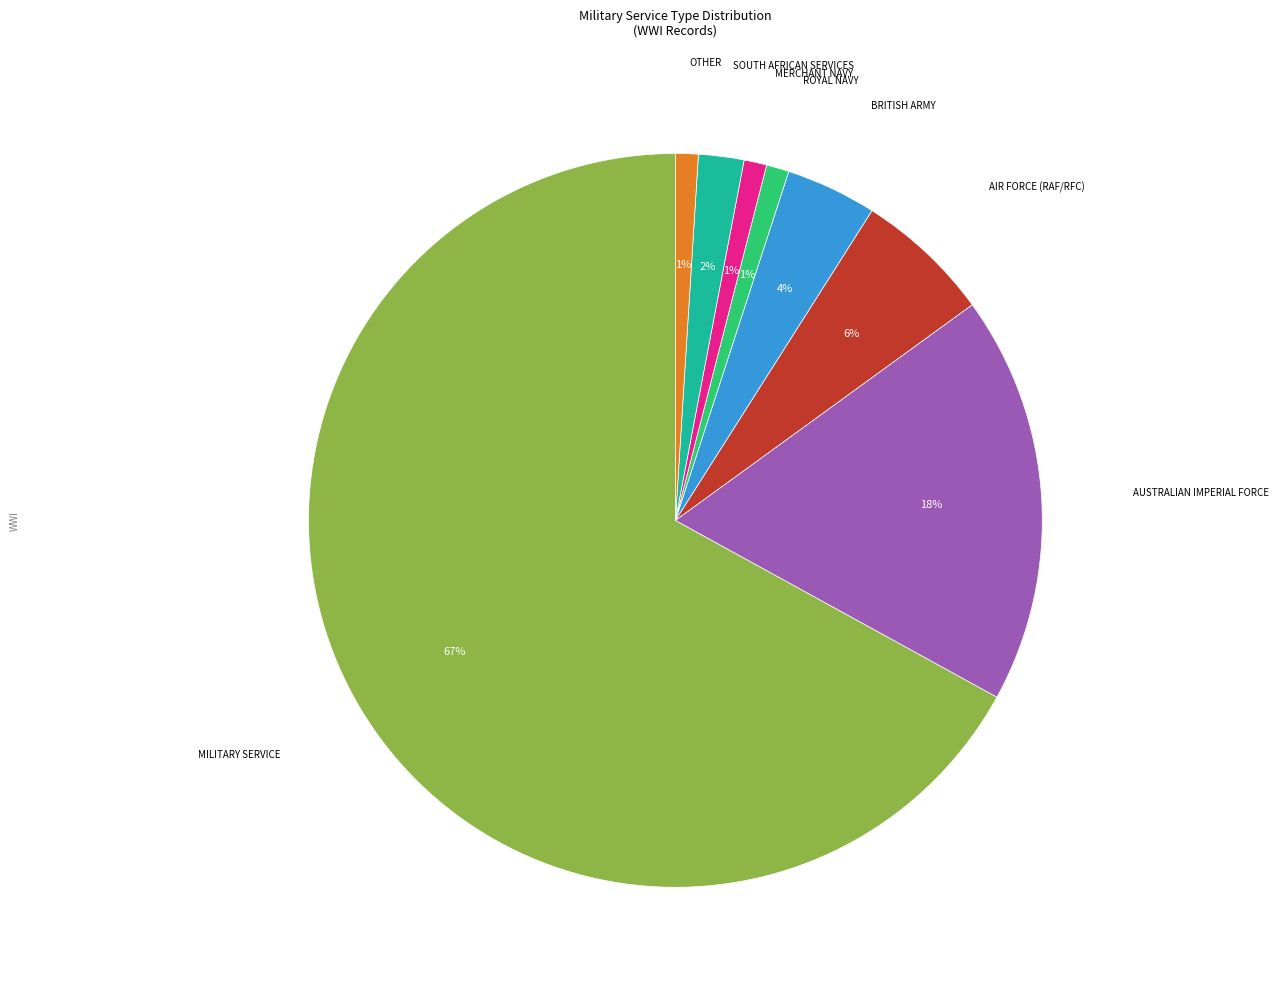

To the nearest percent, what is the average slice percentage?

12%